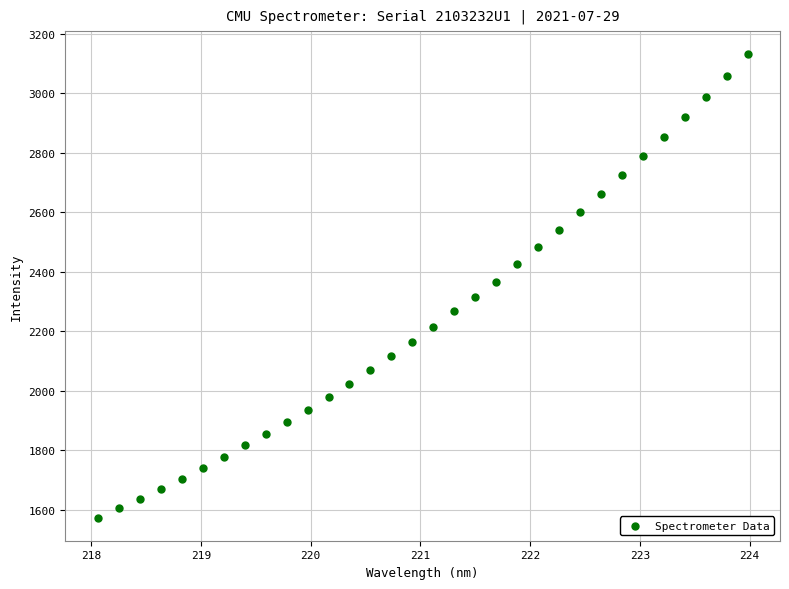

What is the range of Y values (max minus min)?

1557.9